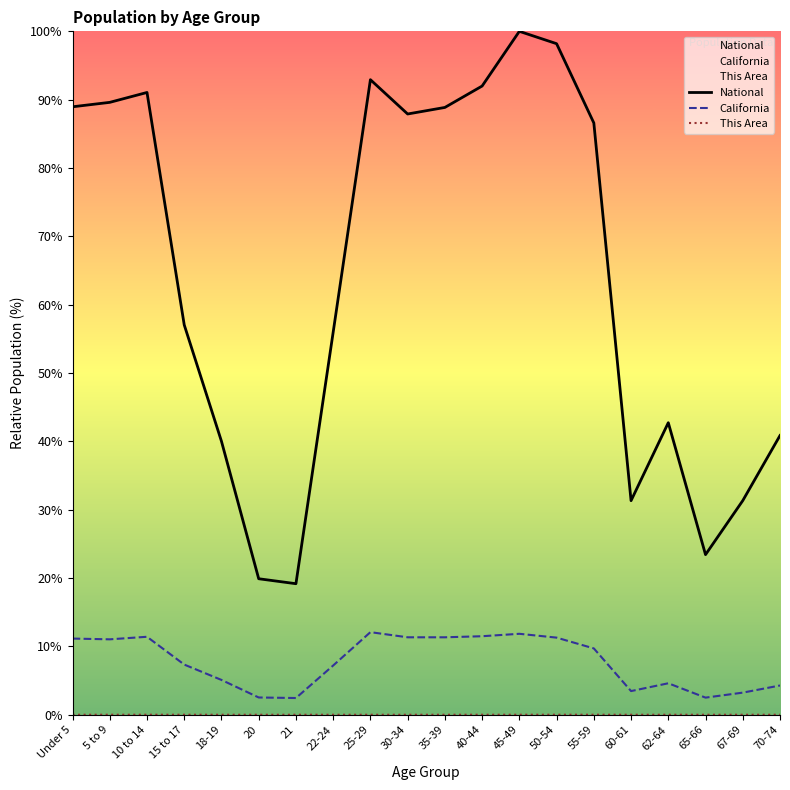

Is it true that National equals 19.9 at 20?

True